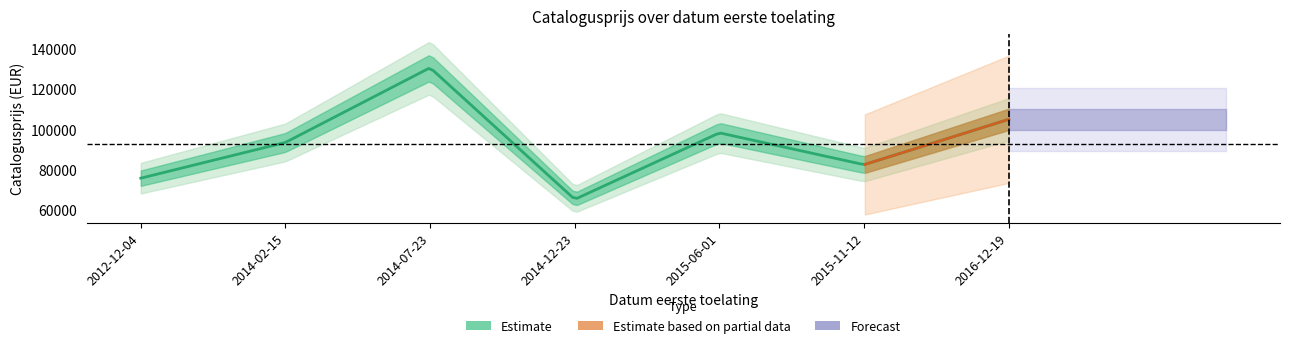

The chart shows a value of 136752 at 20161219. True or false?

False